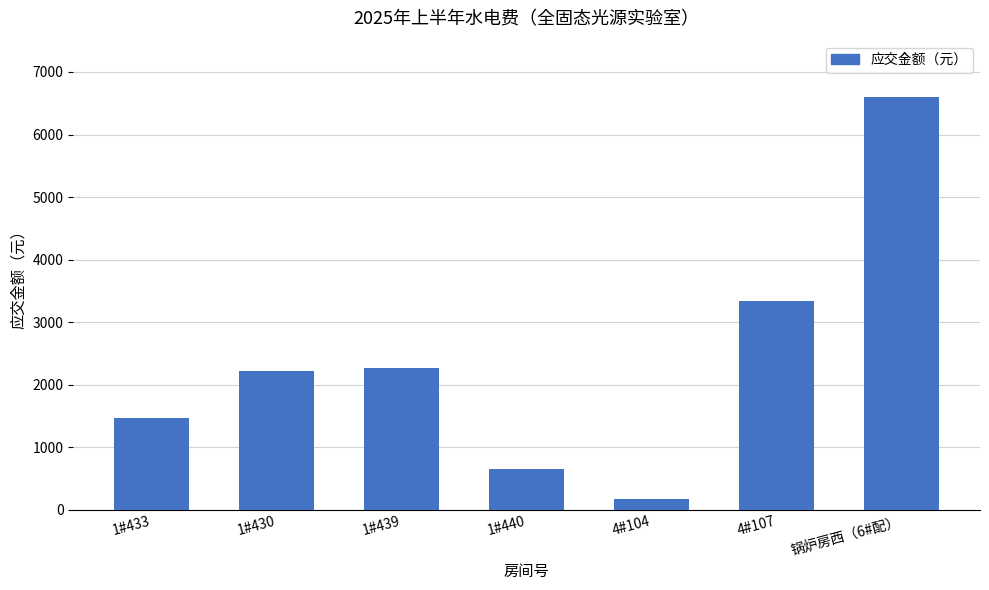

Reading left to right, transcribe all the data shown in this chart.

1472.6	2220.8	2266.6	654.9	177.5	3345.7	6592.0